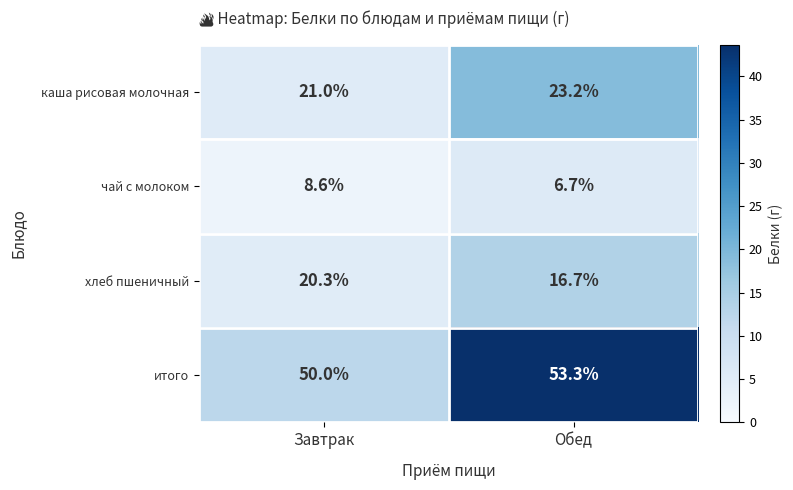

Is it true that итого equals 85.2 at Завтрак?

False